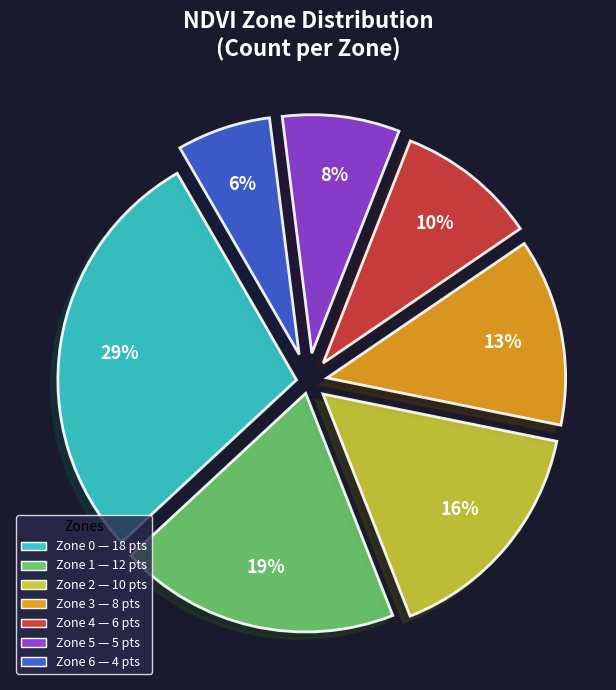

The Zone 2 slice represents 16% of the pie. True or false?

True